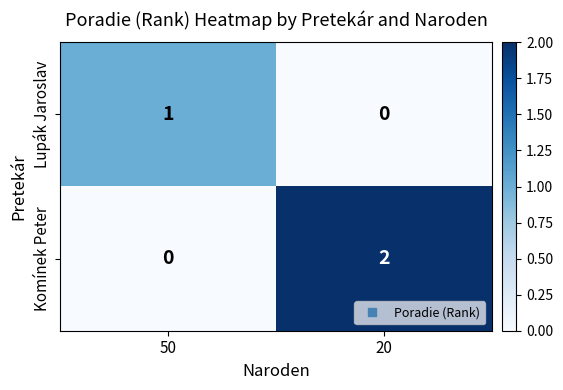

Reading right to left, transcribe all the data shown in this chart.

Lupák Jaroslav: 20=0	50=1
Komínek Peter: 20=2	50=0